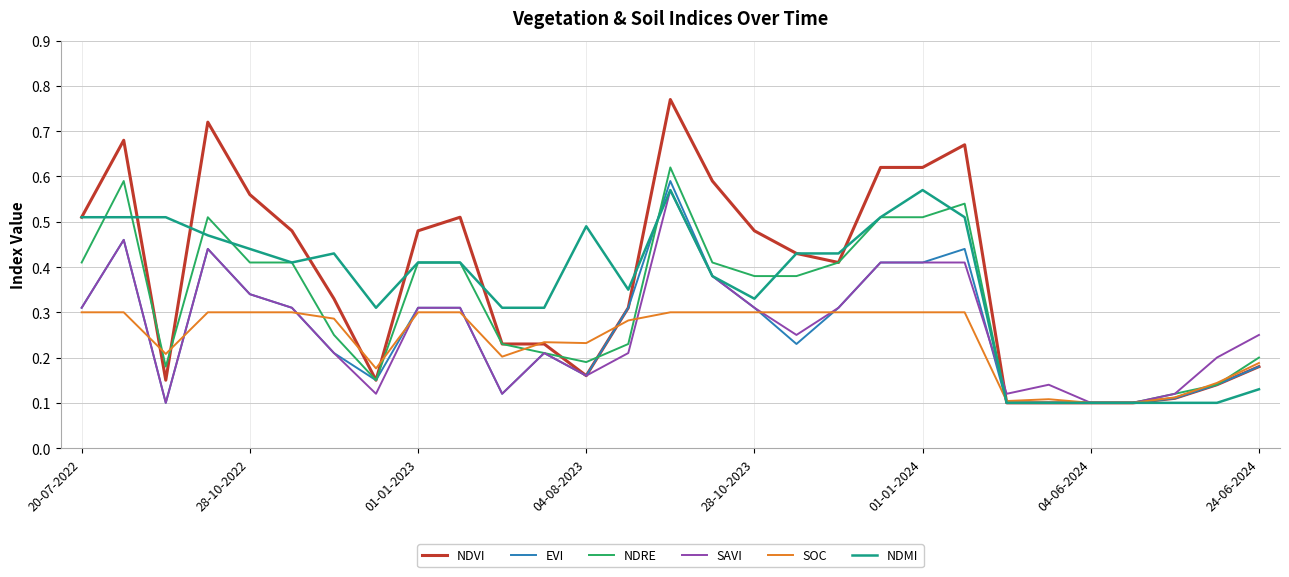

What is the value of the SOC point at the 28th from the left?

0.1